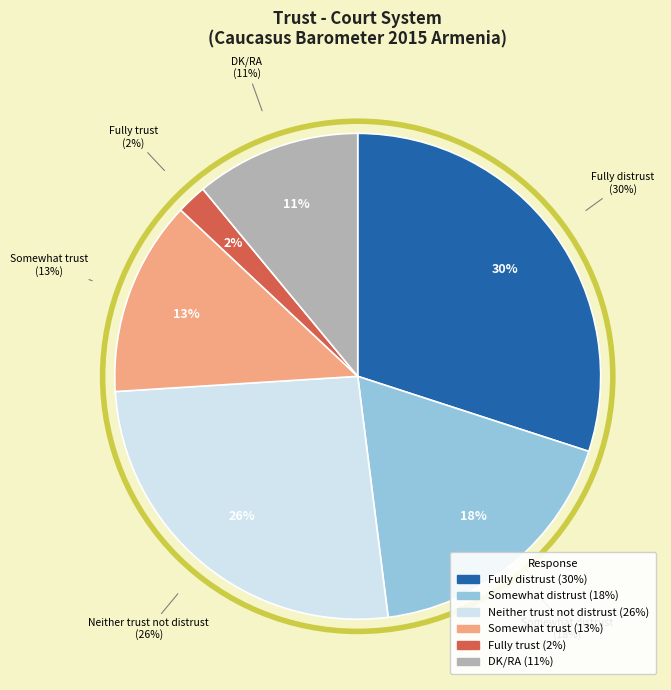

To the nearest percent, what percentage of the pie is Fully distrust?

30%